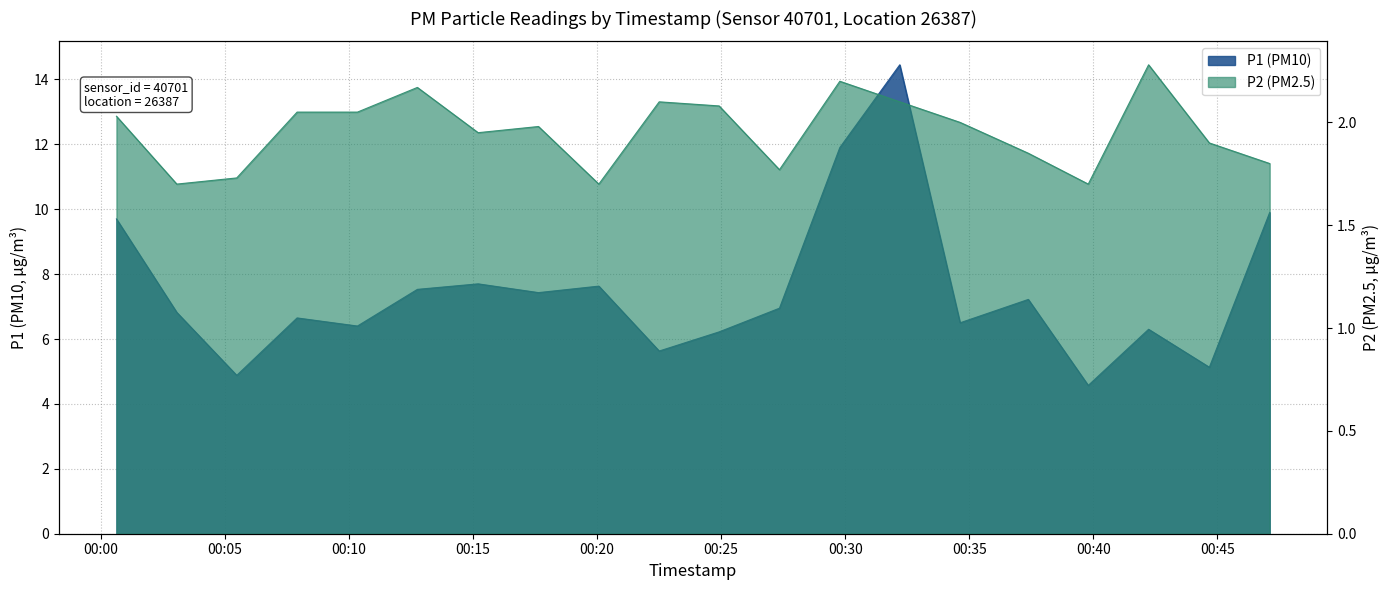

What is the maximum value for P1?

14.4